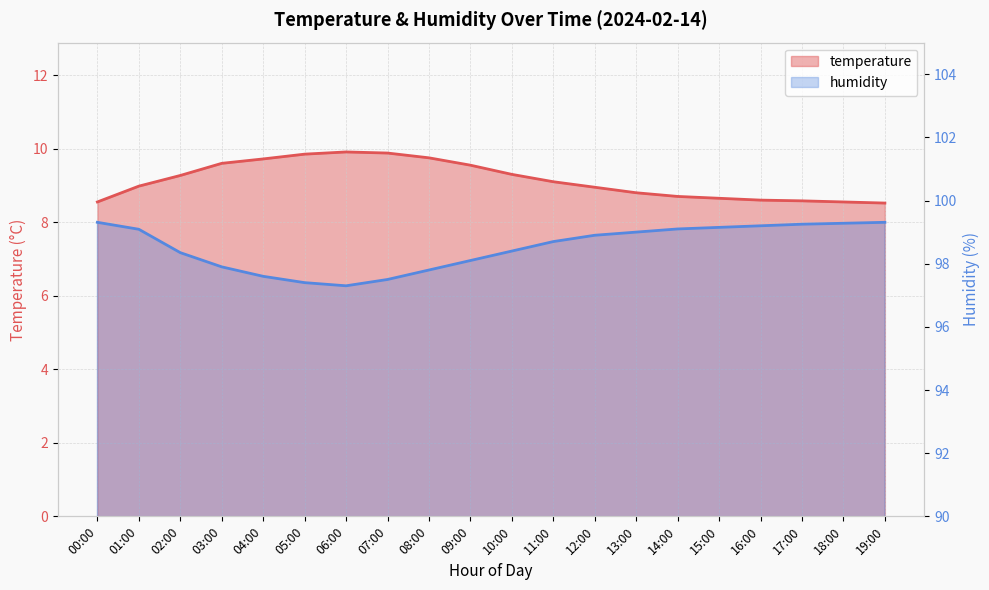

True or false: temperature and humidity intersect in this chart.

False